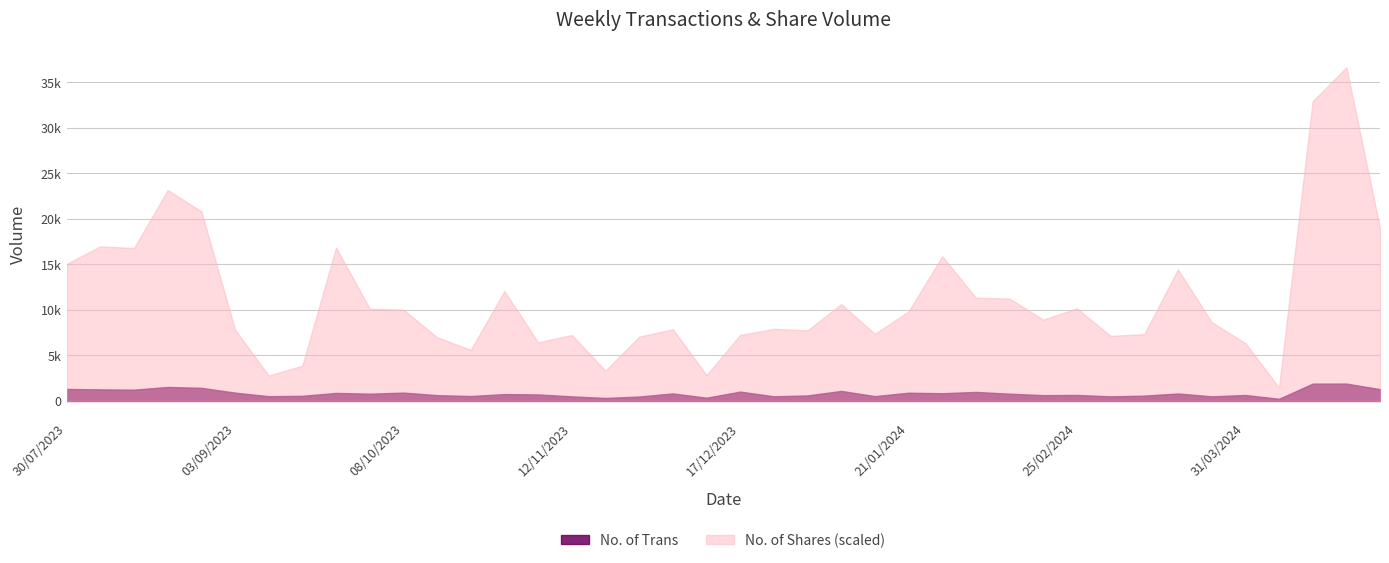

What are all the series names shown in the legend?

No. of Trans, No. of Shares (scaled)